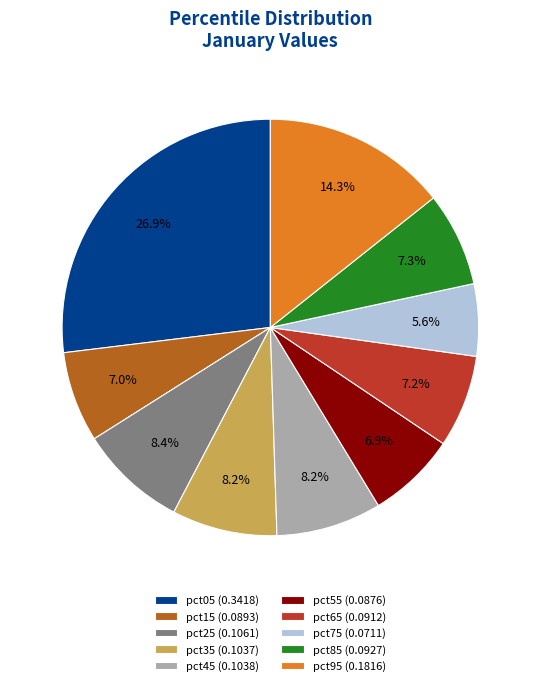

The pct45 slice represents 1% of the pie. True or false?

False